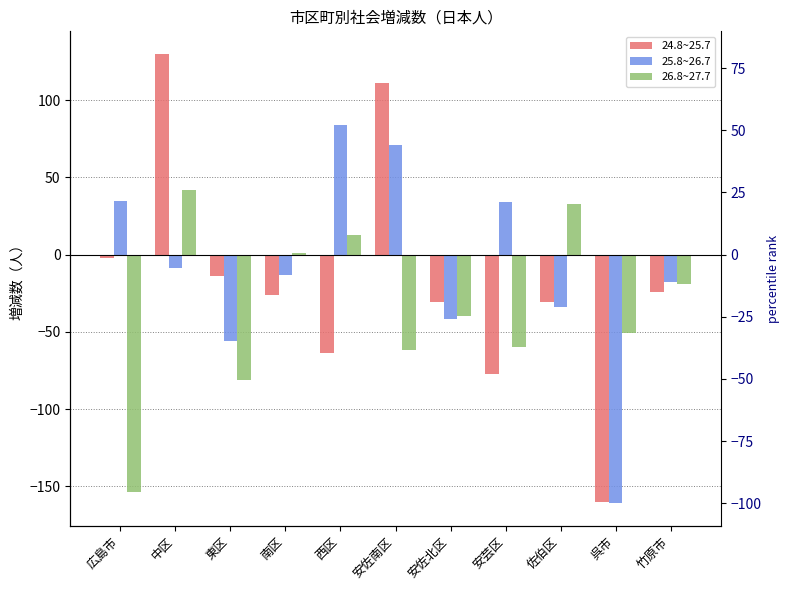

What is the spread (max minus min) of values at 安佐北区?

11